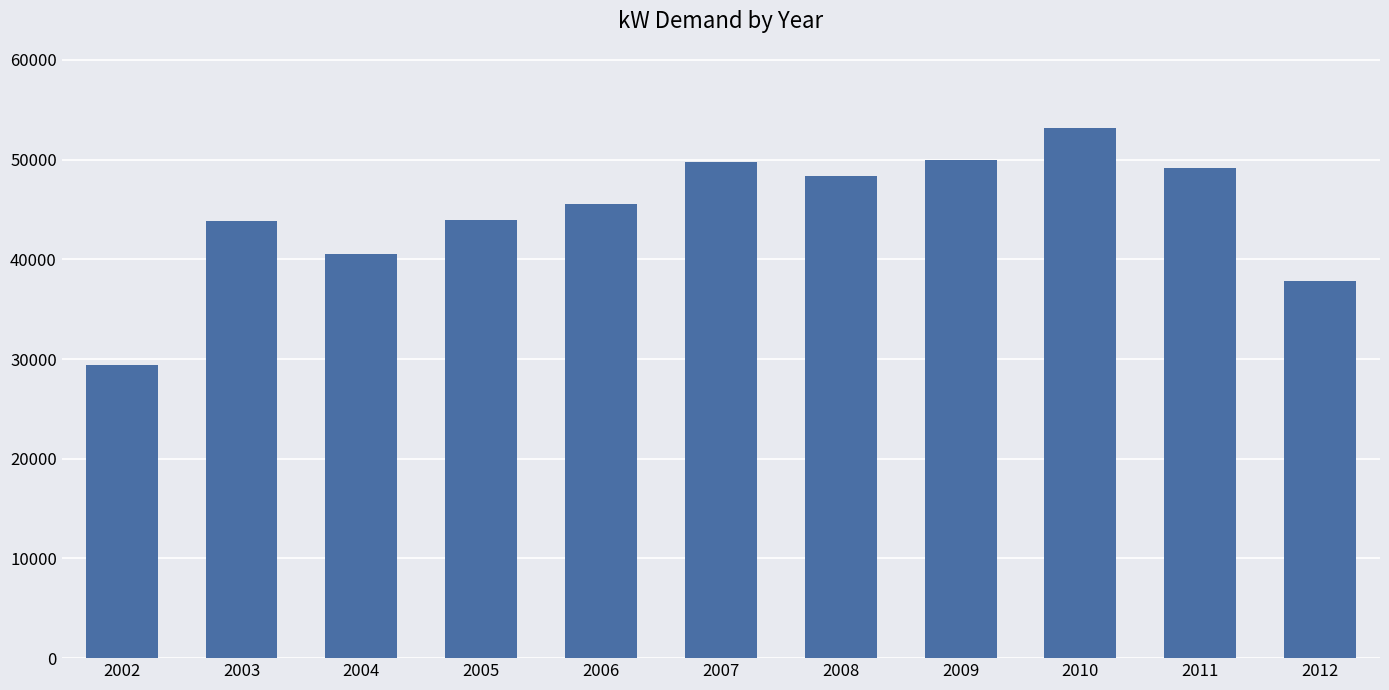

Which label corresponds to the largest value in the chart?

2010